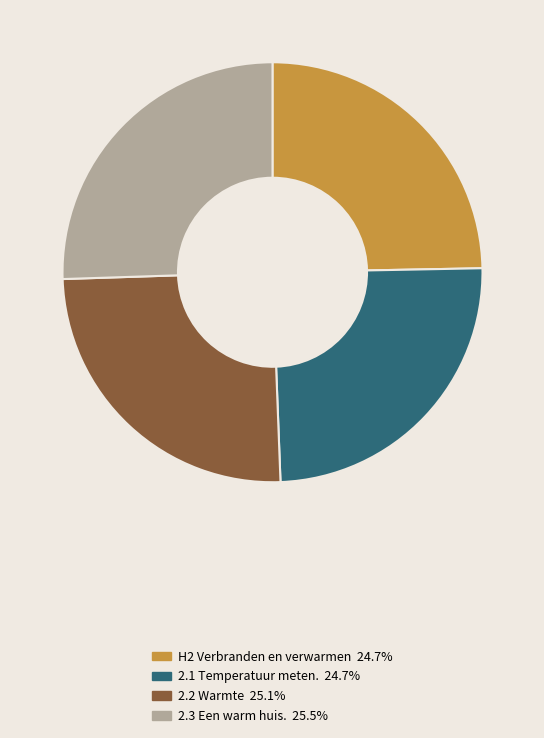

Does any single category account for the majority?

No